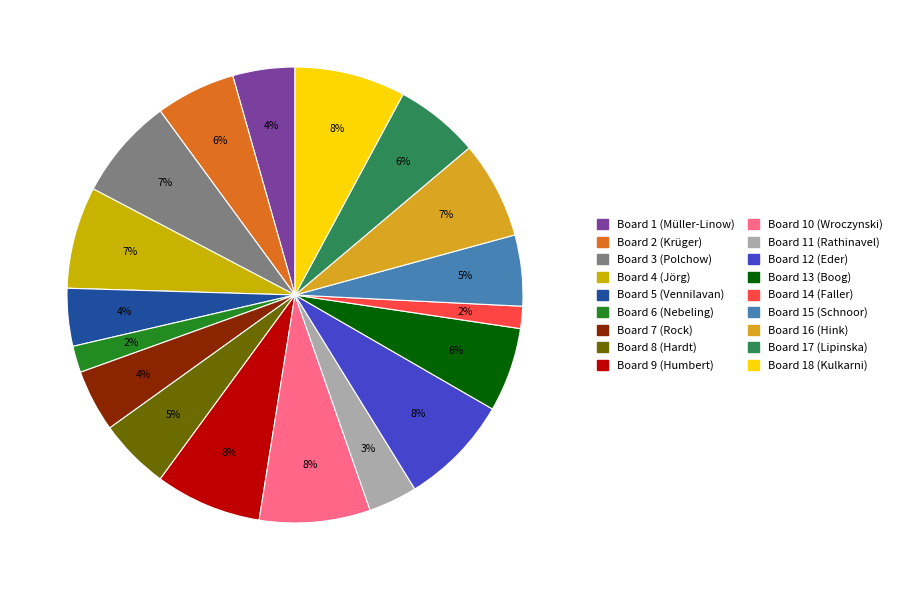

How many segments does this pie chart have?

18